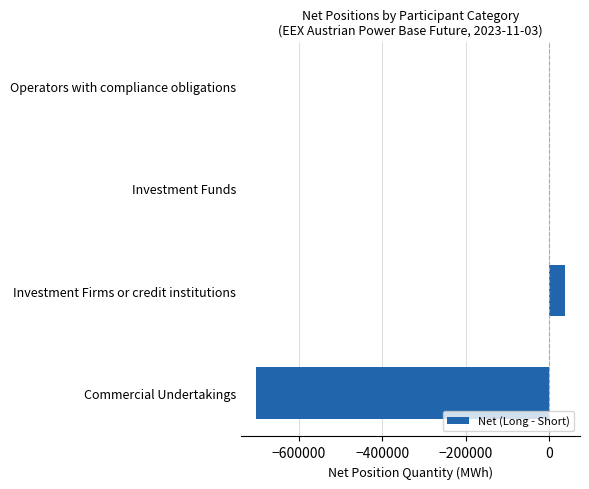

How many series are shown in this chart?

1